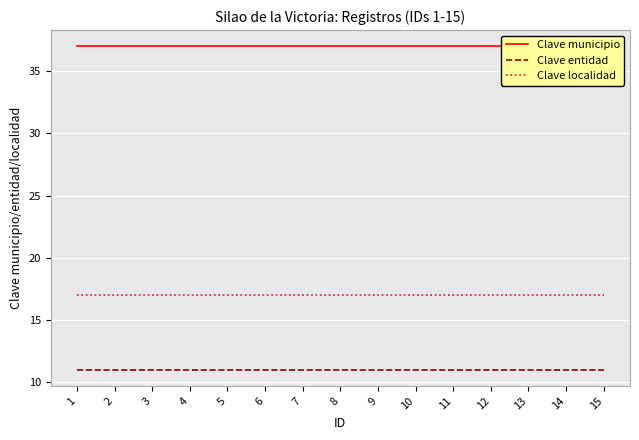

What is the value of the Clave localidad point at the 7th from the left?

17